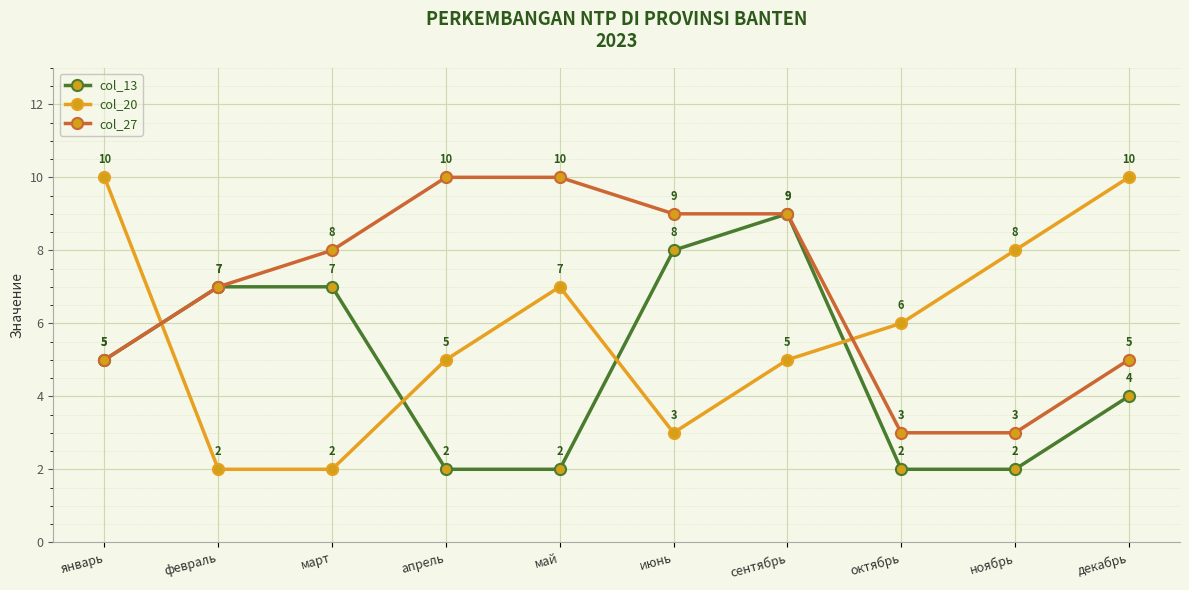

What is the greatest value displayed?

10